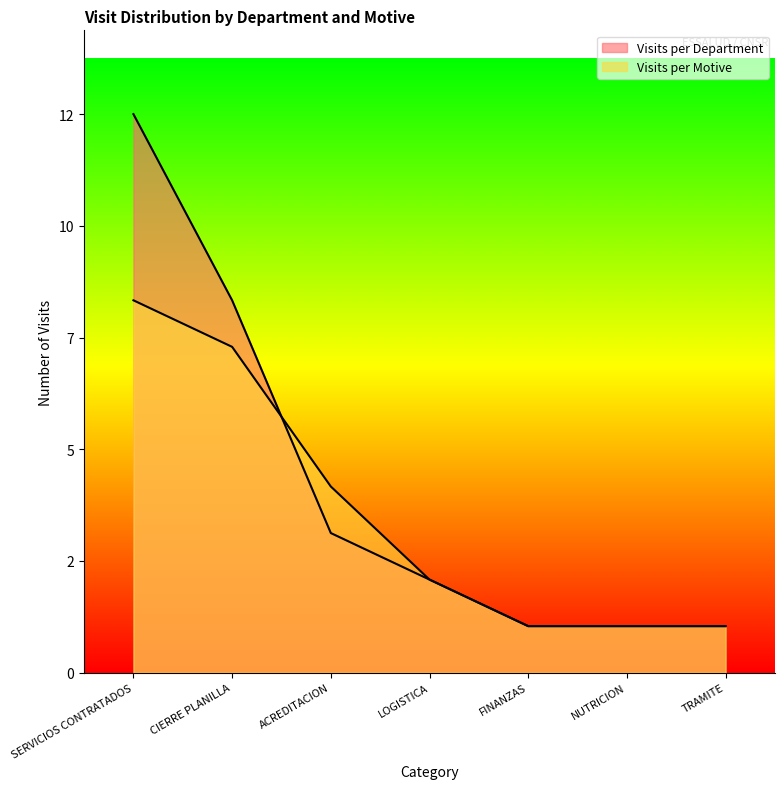

Which series changed the most between NUTRICION and TRAMITE?

Visits per Department